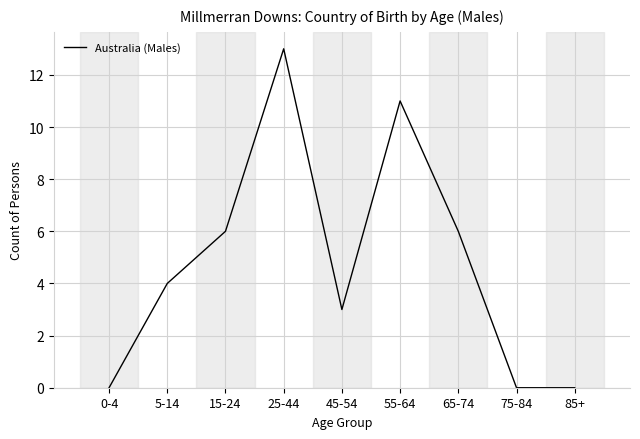

What is the difference between the values at 15-24 and 25-44?

7